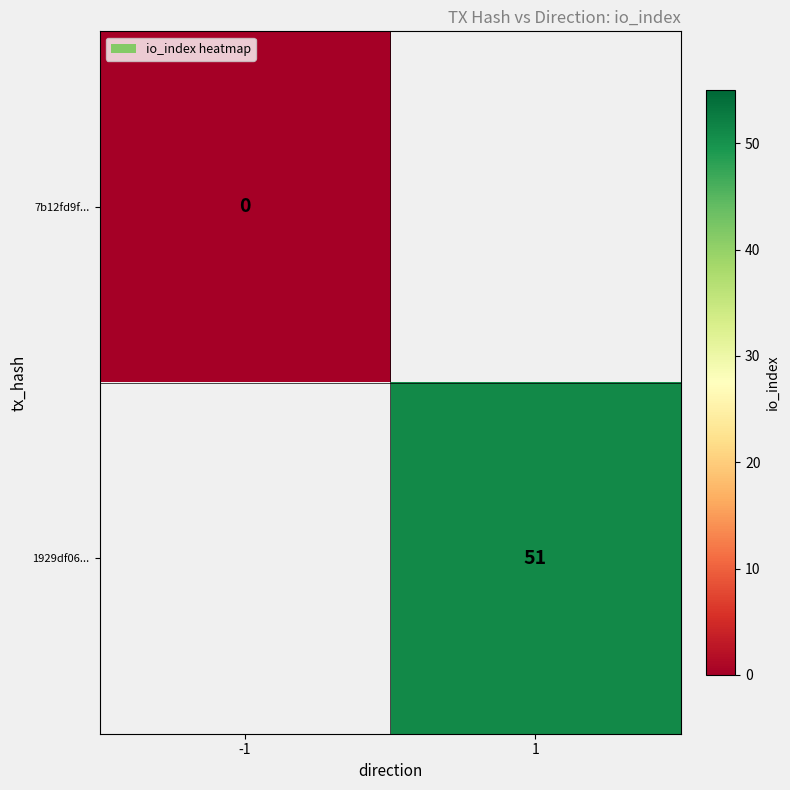

How many data points does each series have?

2